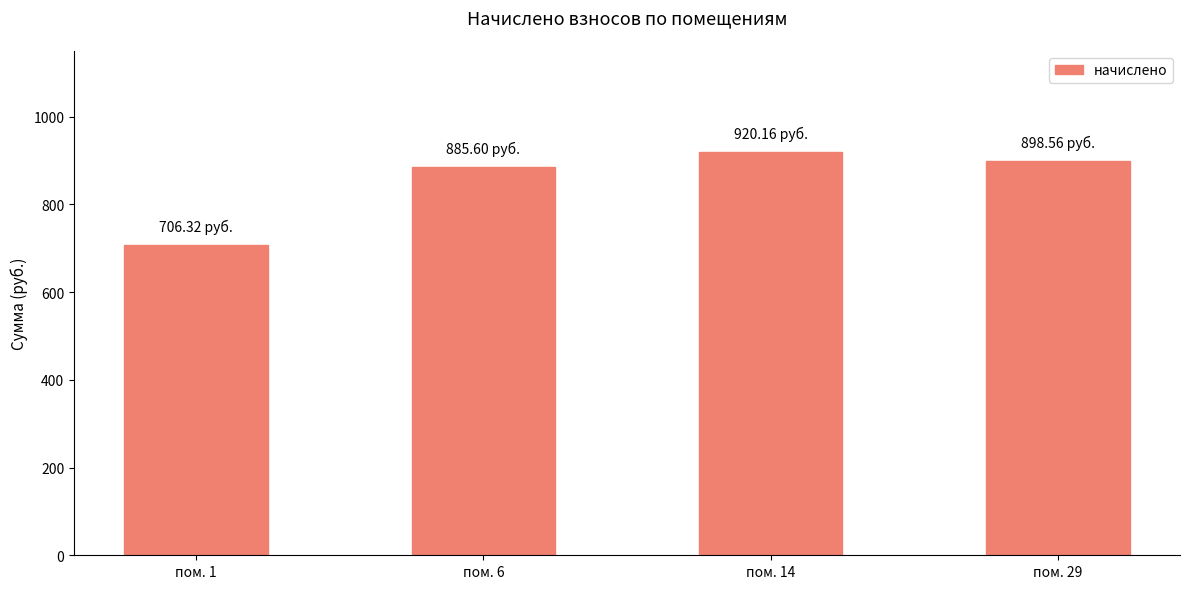

Reading left to right, transcribe all the data shown in this chart.

пом. 1=706.3	пом. 6=885.6	пом. 14=920.2	пом. 29=898.6